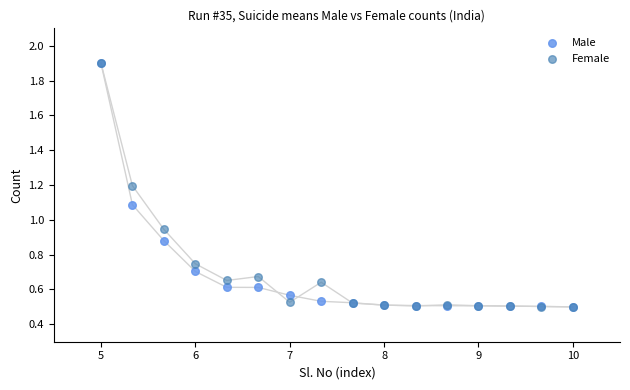

In the Male series, what Y value is closest to 1?

1.1